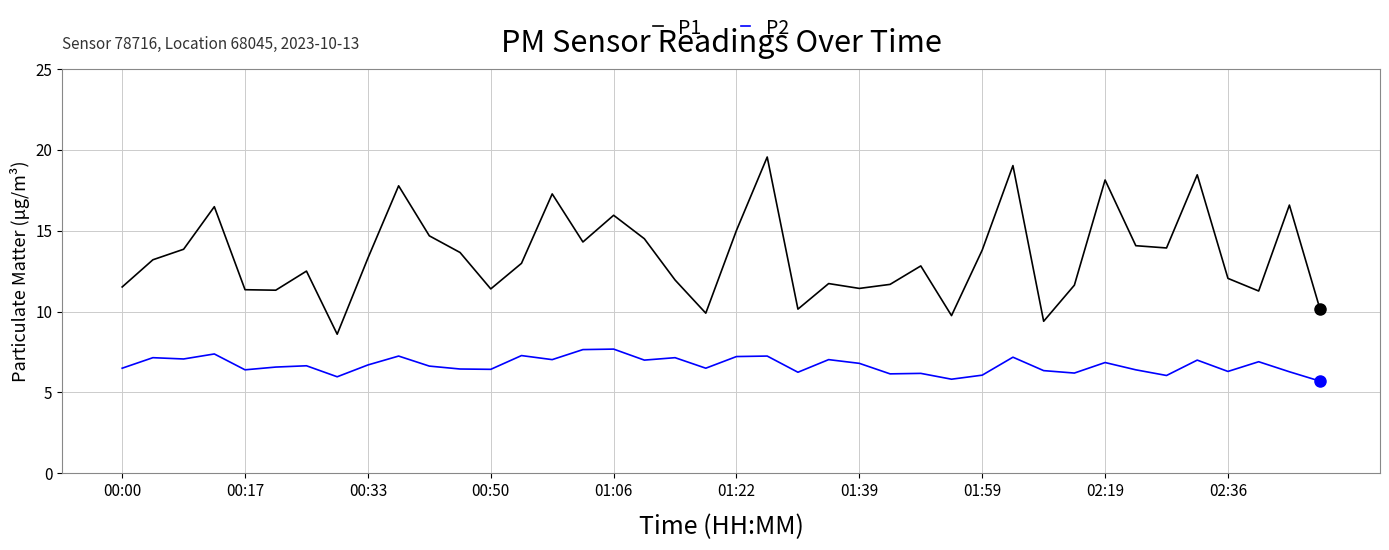

Rank the series by their average value, from lowest to highest.

P2, P1